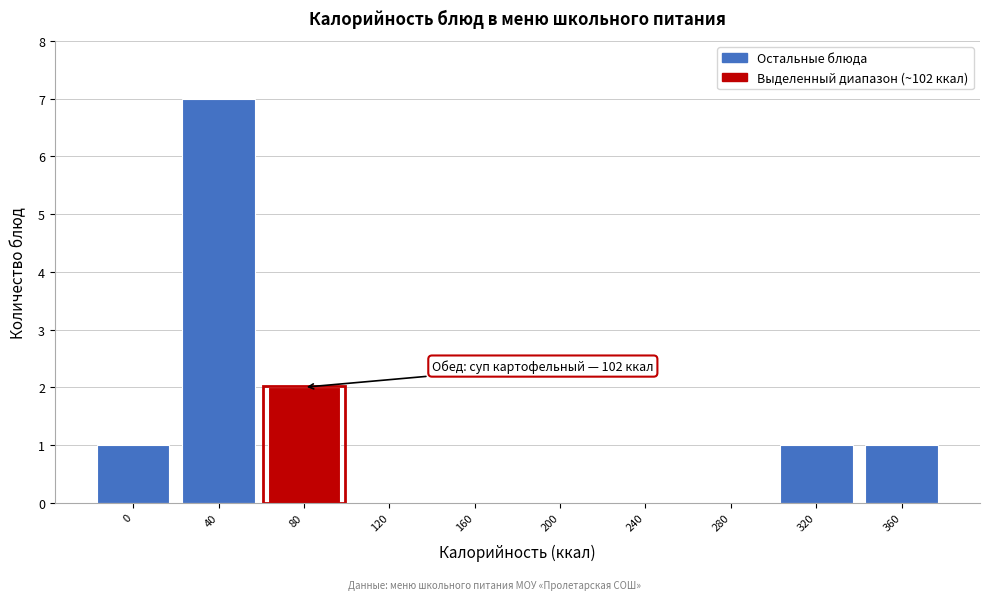

Reading left to right, list all the values displayed in this chart.

0=1	40=7	80=2	120=0	160=0	200=0	240=0	280=0	320=1	360=1